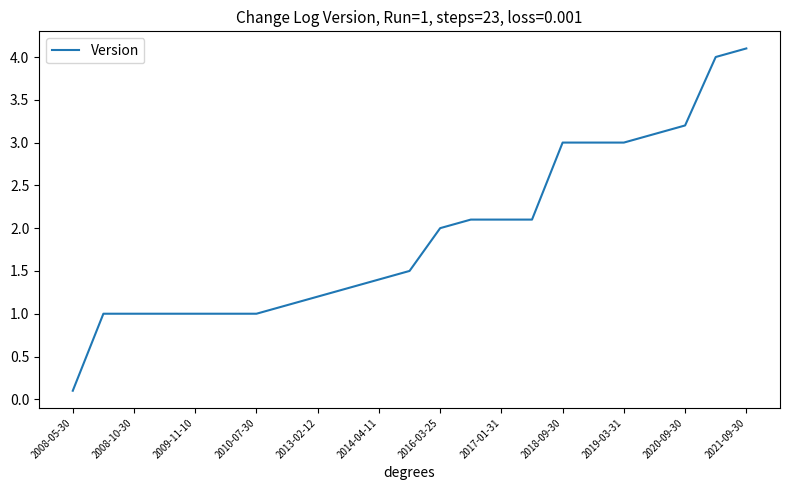

What is the greatest value displayed?

4.1